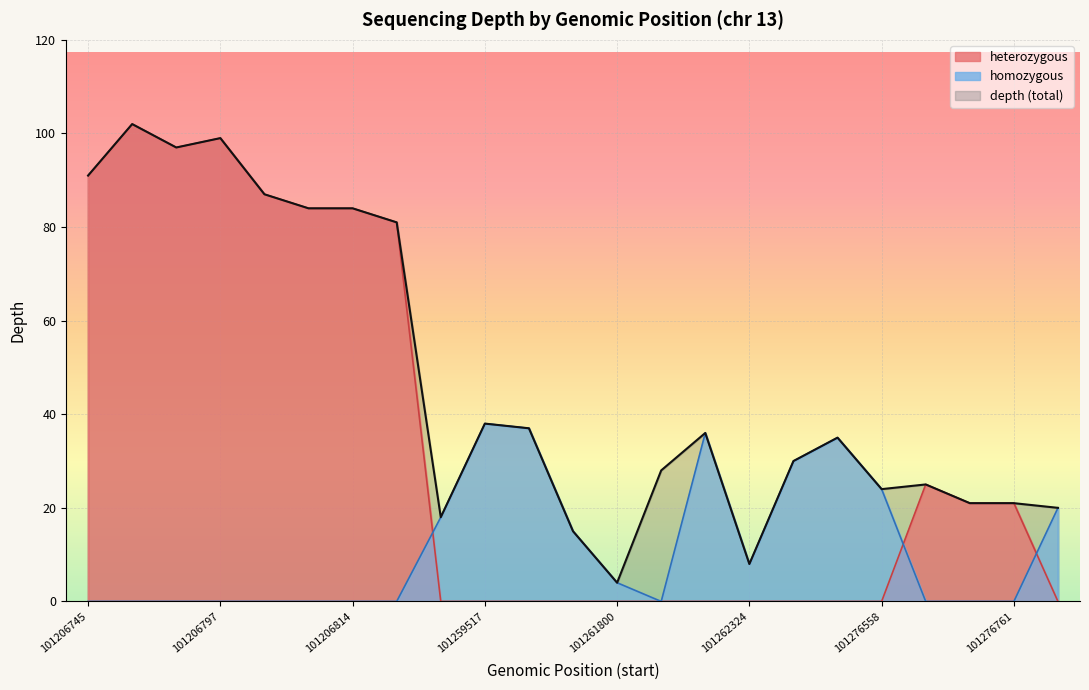

True or false: depth and heterozygous cross at least once.

False